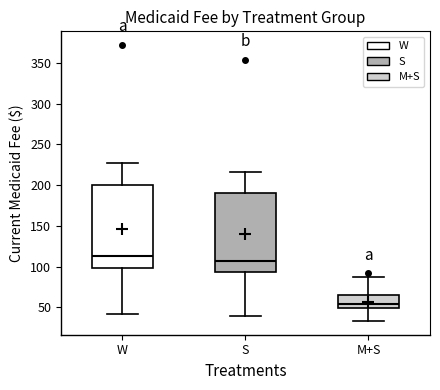

Where does the lower whisker of the box for W end on the y-axis? The values are not printed on the chart, so give them approximately, as read against the axis.

40